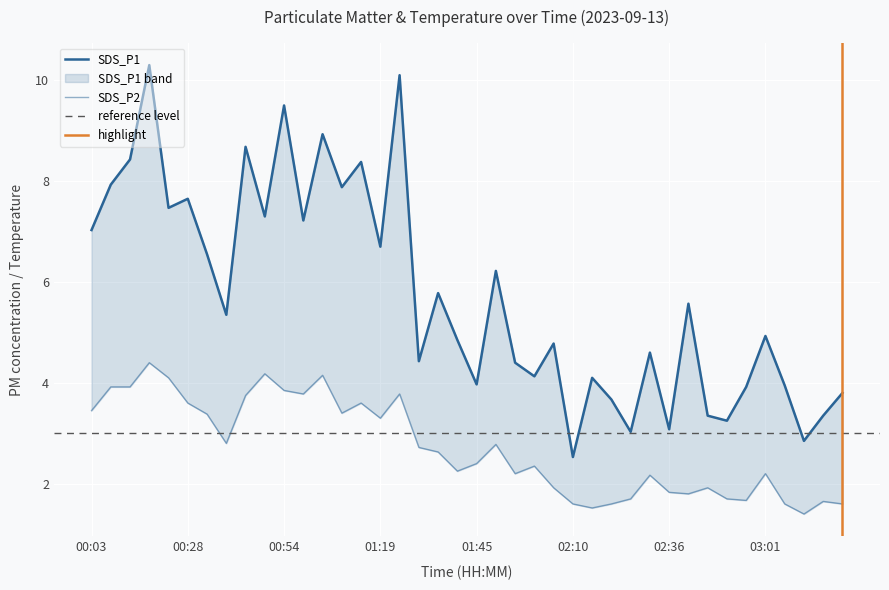

At 03:11, list the series in order from largest to smallest.

SDS_P1, SDS_P2